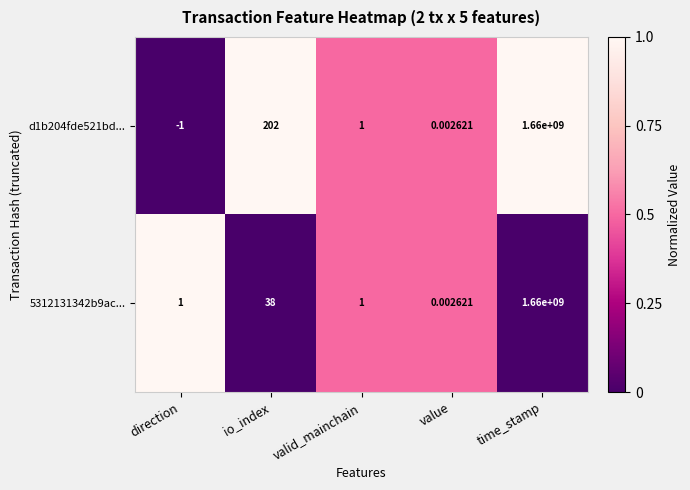

Which category has the highest value in the 5312131342b9ac... series?

time_stamp